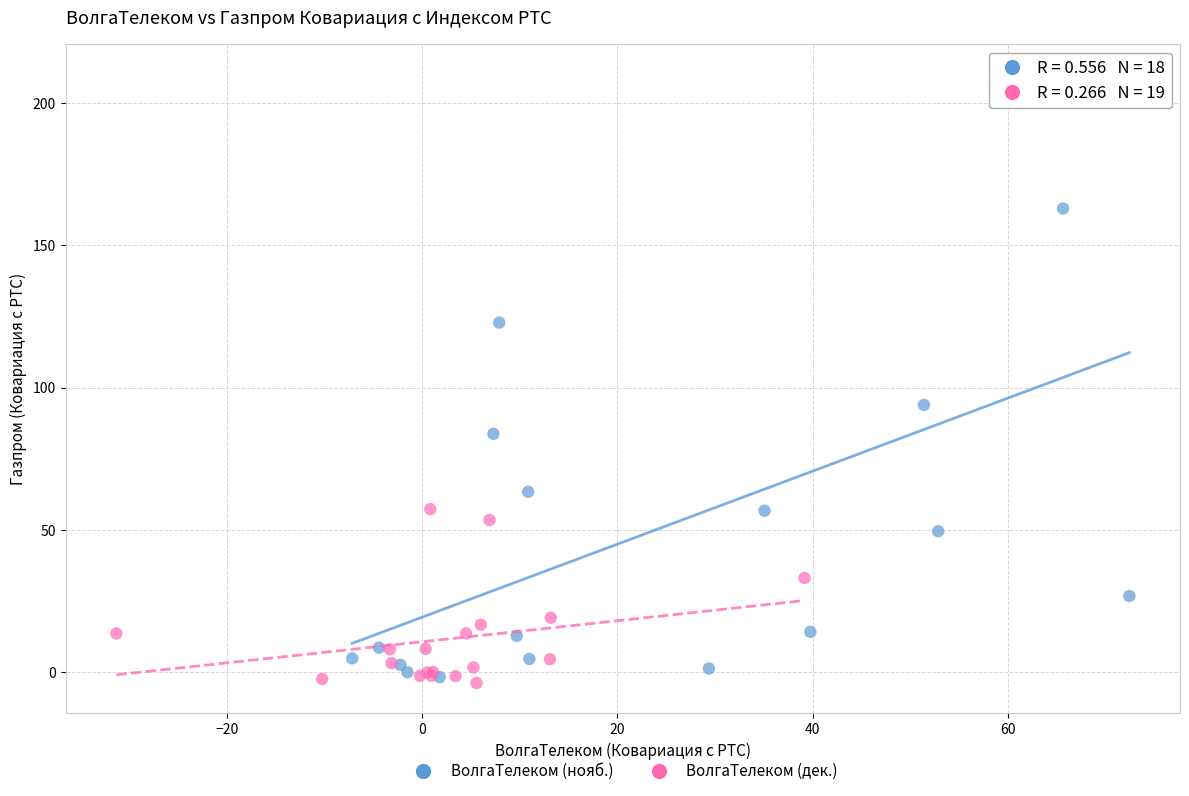

Which series reaches the minimum Y coordinate?

ВолгаТелеком (дек.)